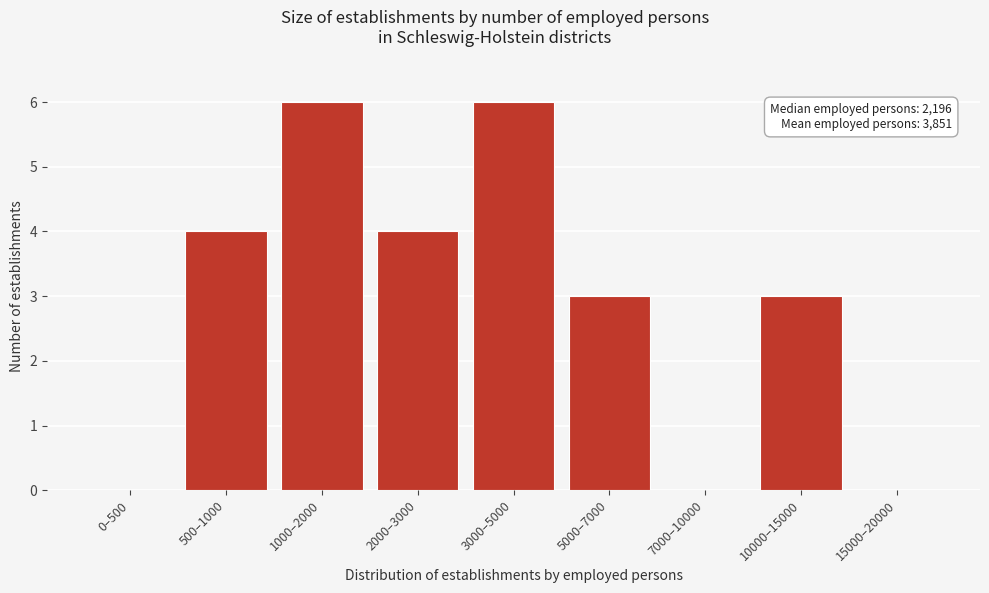

Reading left to right, extract all data points from this chart.

0–500=0	500–1000=4	1000–2000=6	2000–3000=4	3000–5000=6	5000–7000=3	7000–10000=0	10000–15000=3	15000–20000=0